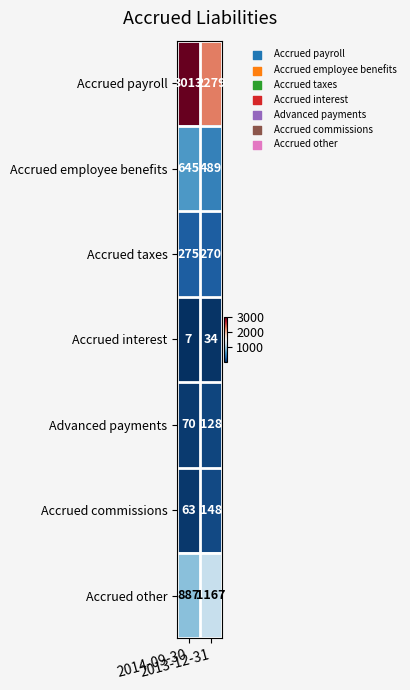

Which series has the largest total across all categories?

Accrued payroll